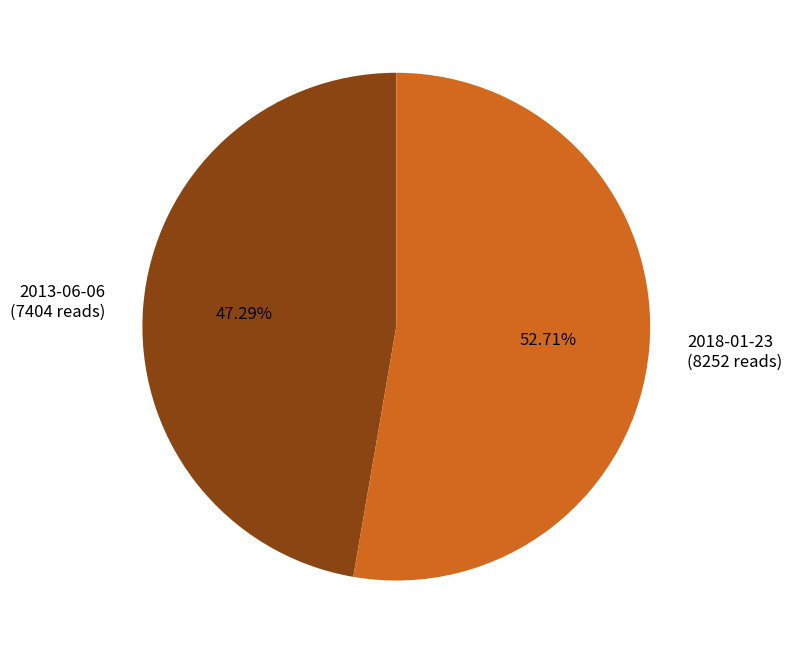

To the nearest percent, what portion does 2018-01-23 represent?

53%